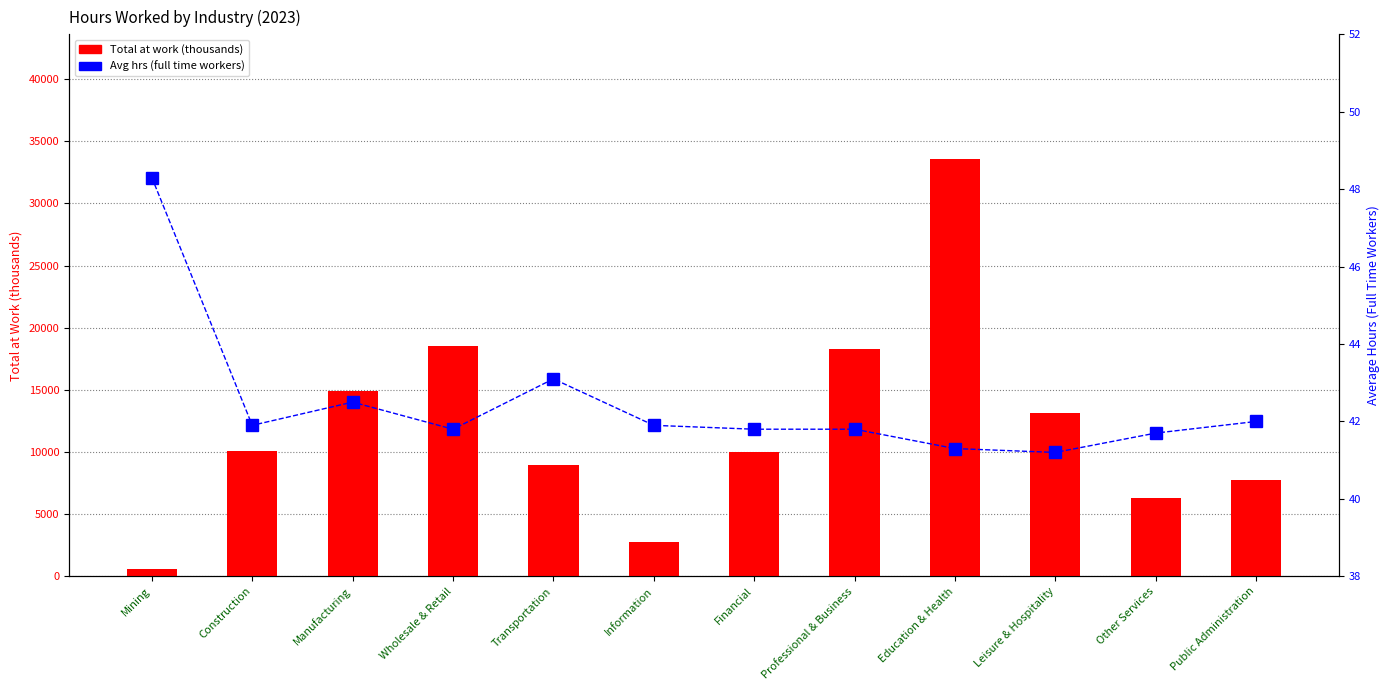

True or false: Avg hrs (full time) has a value of 41.9 at Construction.

True